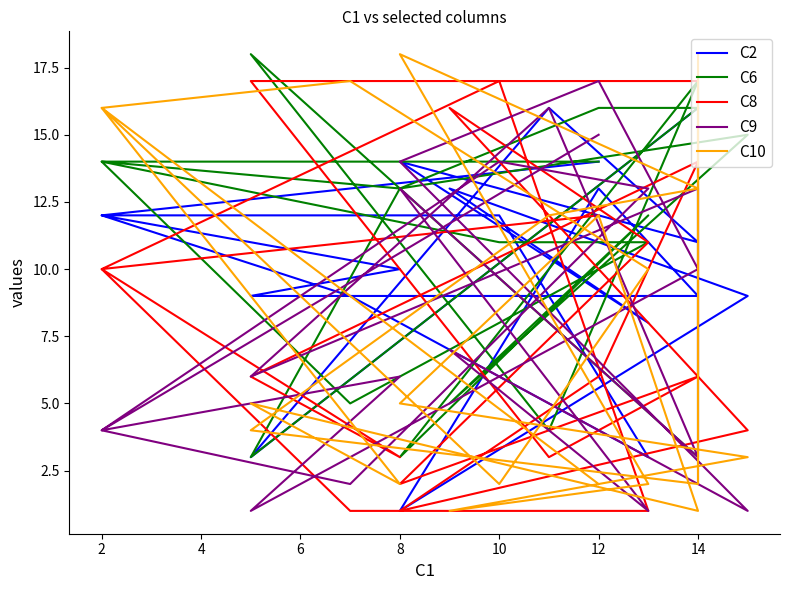

Where do C9 and C6 first cross each other?

12 and 2